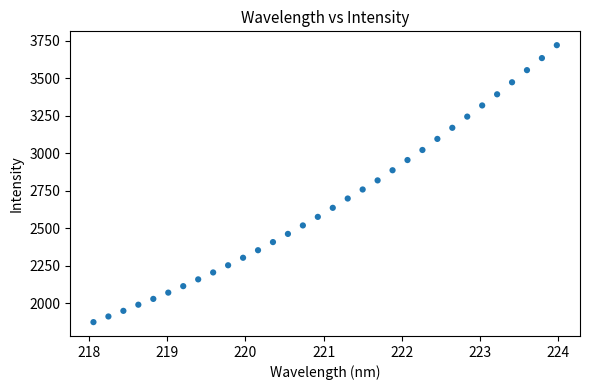

What is the range of Y values (max minus min)?

1848.8